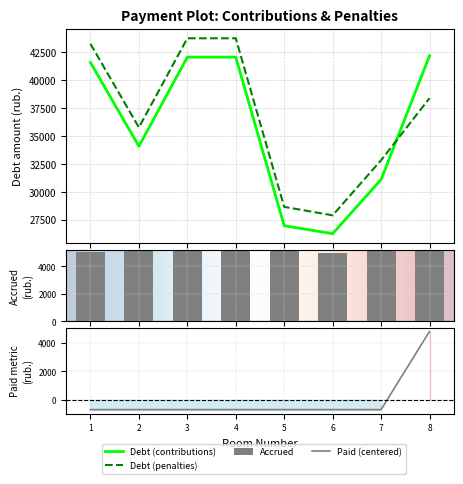

Reading left to right, what are all the values shown in this chart?

zadolzhennost: 41602.6	34081.7	42080.2	42080.2	26952.2	26236.7	31093.8	42199.4
zadolzhennost_pen: 43275.4	35771.3	43772.2	43772.2	28644.2	27885.5	32826.6	38396.2